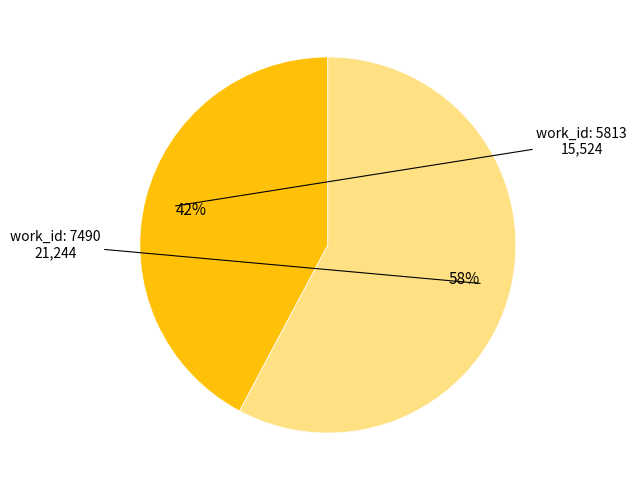

To the nearest percent, what is the average slice percentage?

50%